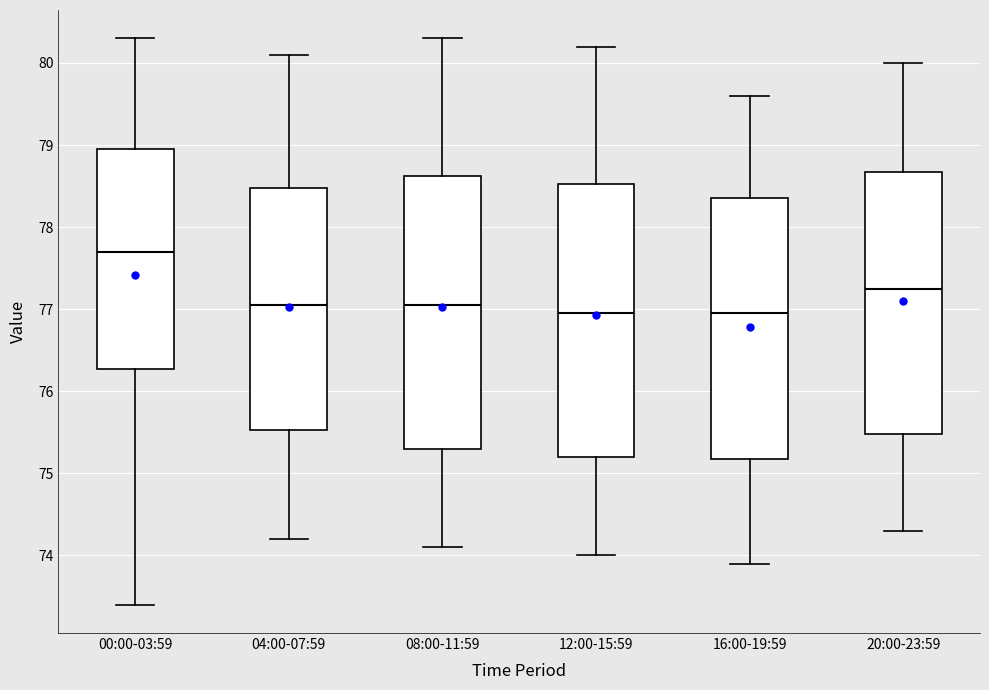

Where is the upper edge of the box for 04:00-07:59 on the y-axis? The values are not printed on the chart, so give them approximately, as read against the axis.

78.5